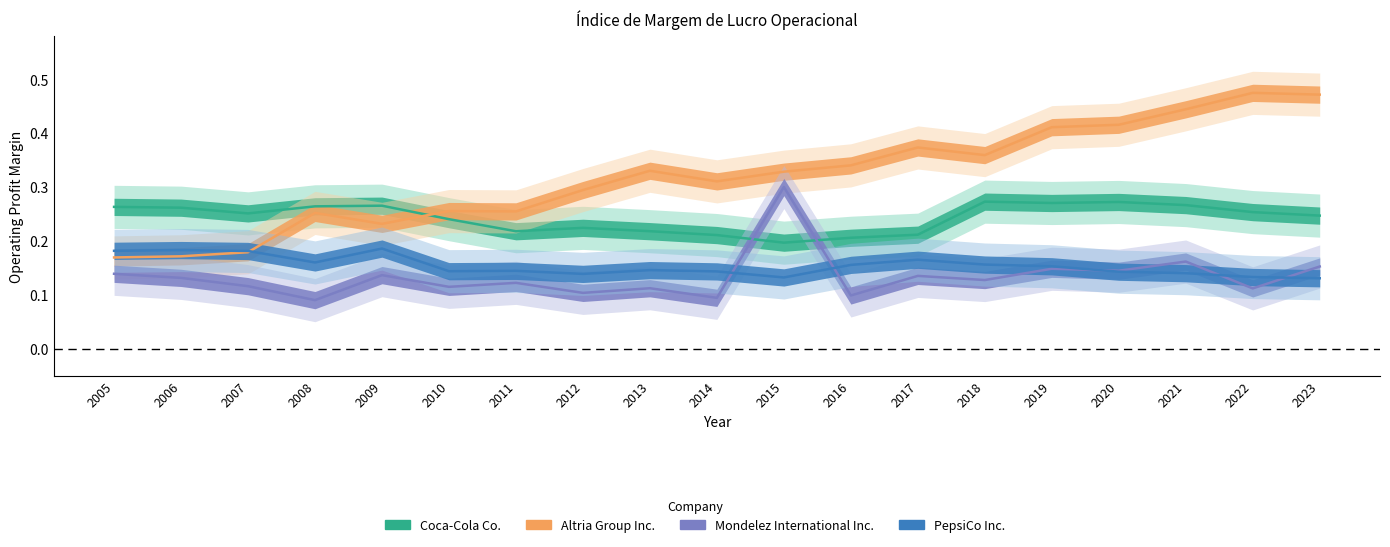

Reading left to right, transcribe all the data shown in this chart.

Coca-Cola Co.: 2005=0.3	2006=0.3	2007=0.3	2008=0.3	2009=0.3	2010=0.2	2011=0.2	2012=0.2	2013=0.2	2014=0.2	2015=0.2	2016=0.2	2017=0.2	2018=0.3	2019=0.3	2020=0.3	2021=0.3	2022=0.3	2023=0.2
Altria Group Inc.: 2005=0.2	2006=0.2	2007=0.2	2008=0.3	2009=0.2	2010=0.3	2011=0.3	2012=0.3	2013=0.3	2014=0.3	2015=0.3	2016=0.3	2017=0.4	2018=0.4	2019=0.4	2020=0.4	2021=0.4	2022=0.5	2023=0.5
Mondelez International Inc.: 2005=0.1	2006=0.1	2007=0.1	2008=0.1	2009=0.1	2010=0.1	2011=0.1	2012=0.1	2013=0.1	2014=0.1	2015=0.3	2016=0.1	2017=0.1	2018=0.1	2019=0.1	2020=0.1	2021=0.2	2022=0.1	2023=0.2
PepsiCo Inc.: 2005=0.2	2006=0.2	2007=0.2	2008=0.2	2009=0.2	2010=0.1	2011=0.1	2012=0.1	2013=0.1	2014=0.1	2015=0.1	2016=0.2	2017=0.2	2018=0.2	2019=0.2	2020=0.1	2021=0.1	2022=0.1	2023=0.1